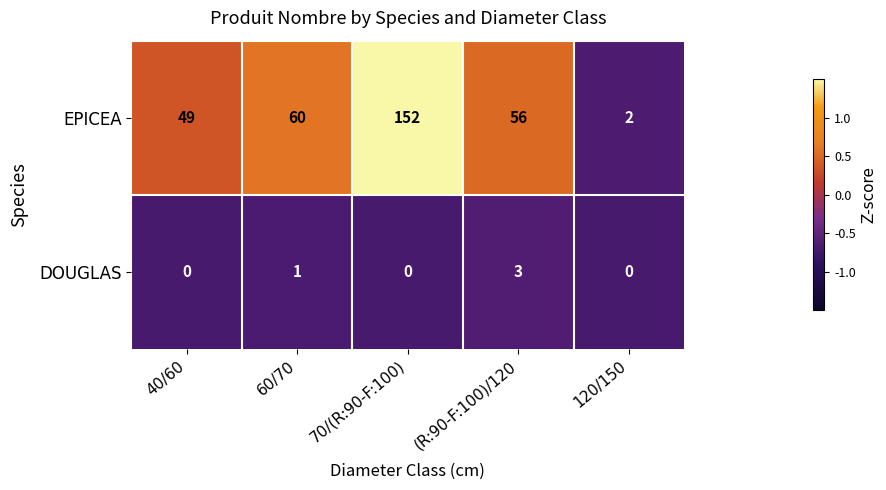

The EPICEA series shows 78 at 60/70. True or false?

False